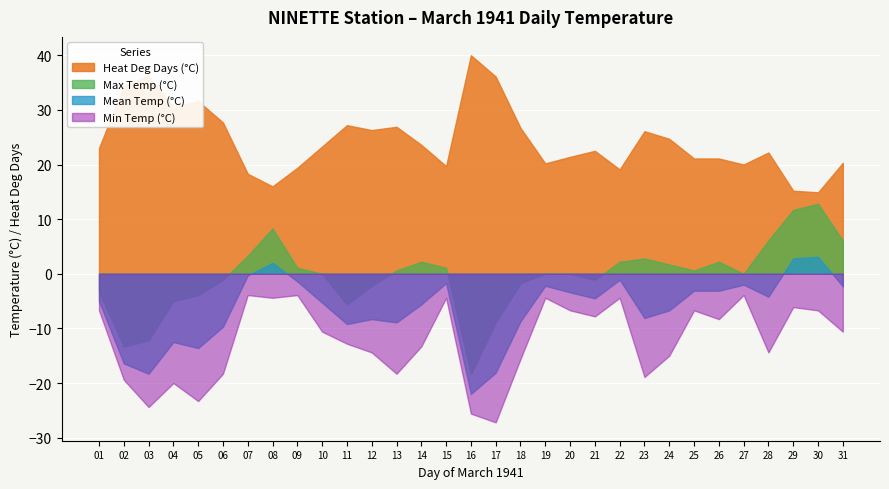

At which category does the chart reach its peak across all series?

16